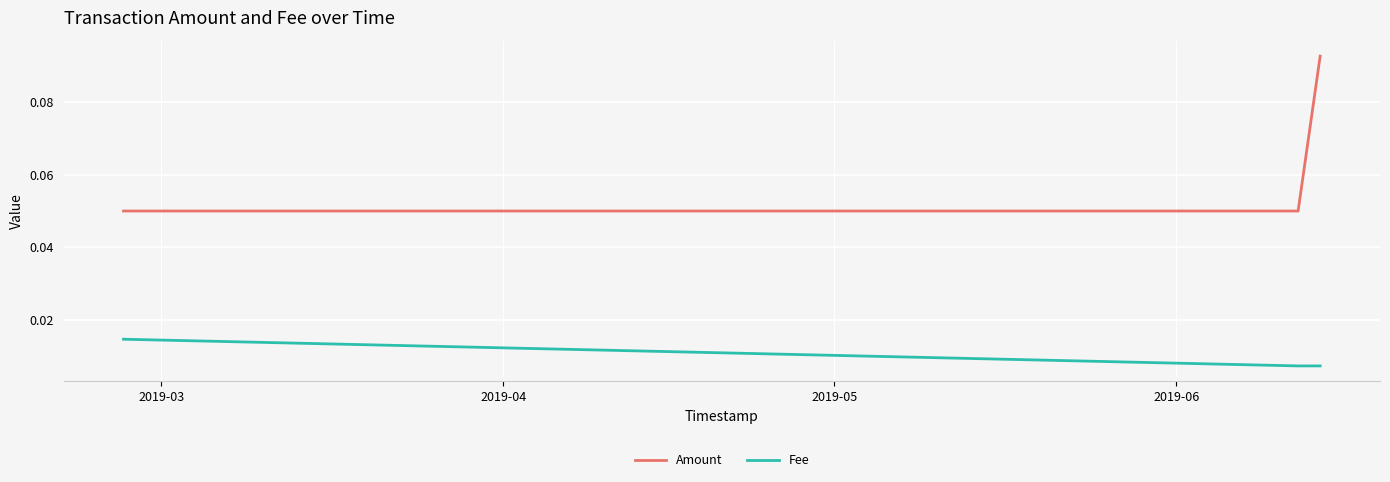

How many Amount values are between 0 and 1?

3